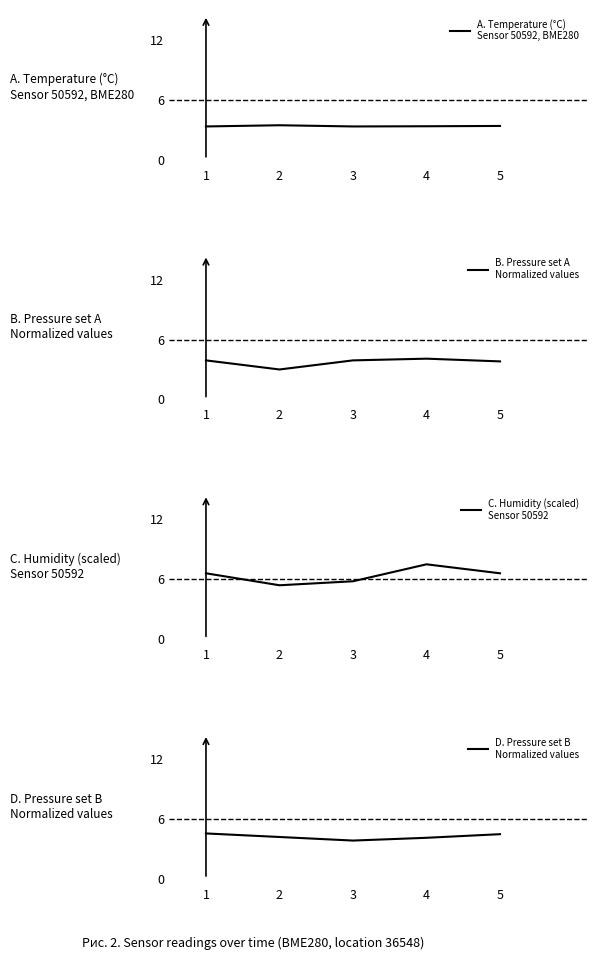

Read the A. Temperature (°C)
Sensor 50592, BME280 value at 2.

3.5